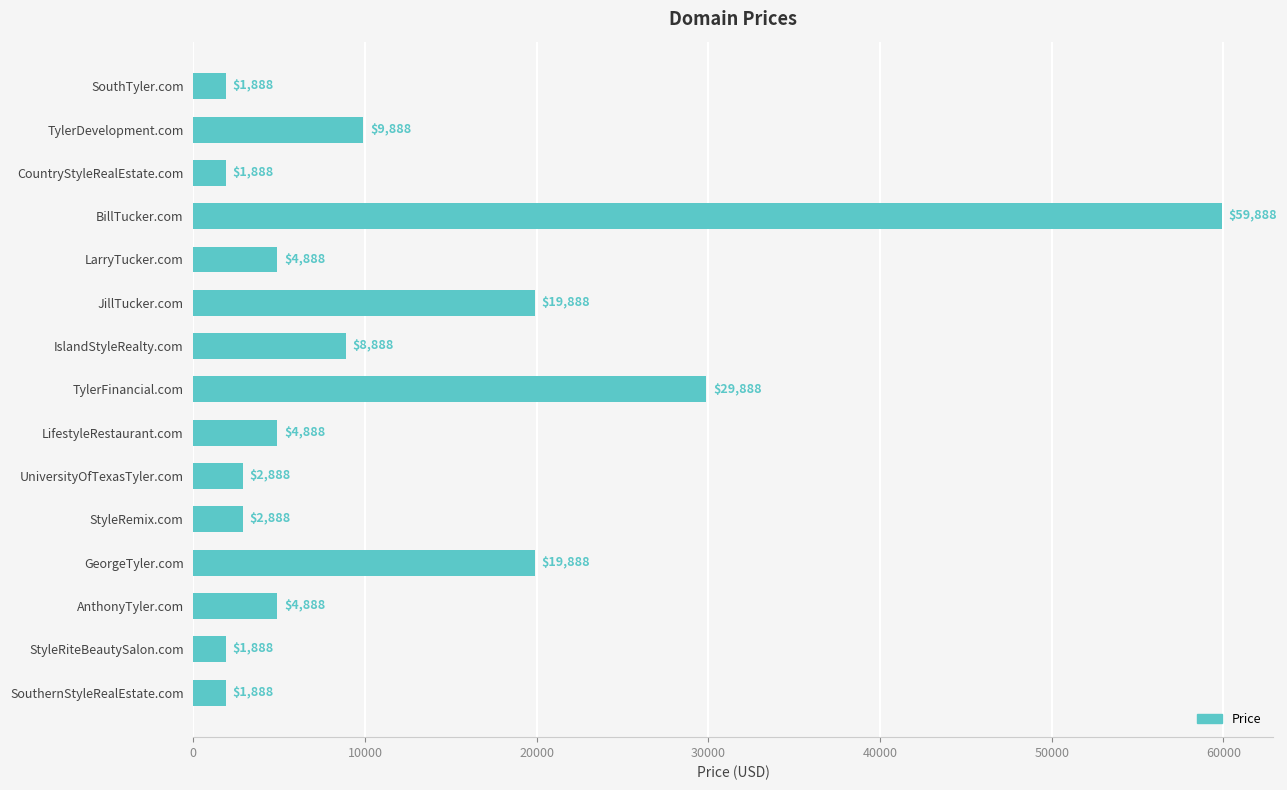

Reading top to bottom, transcribe all the data shown in this chart.

1888	9888	1888	59888	4888	19888	8888	29888	4888	2888	2888	19888	4888	1888	1888